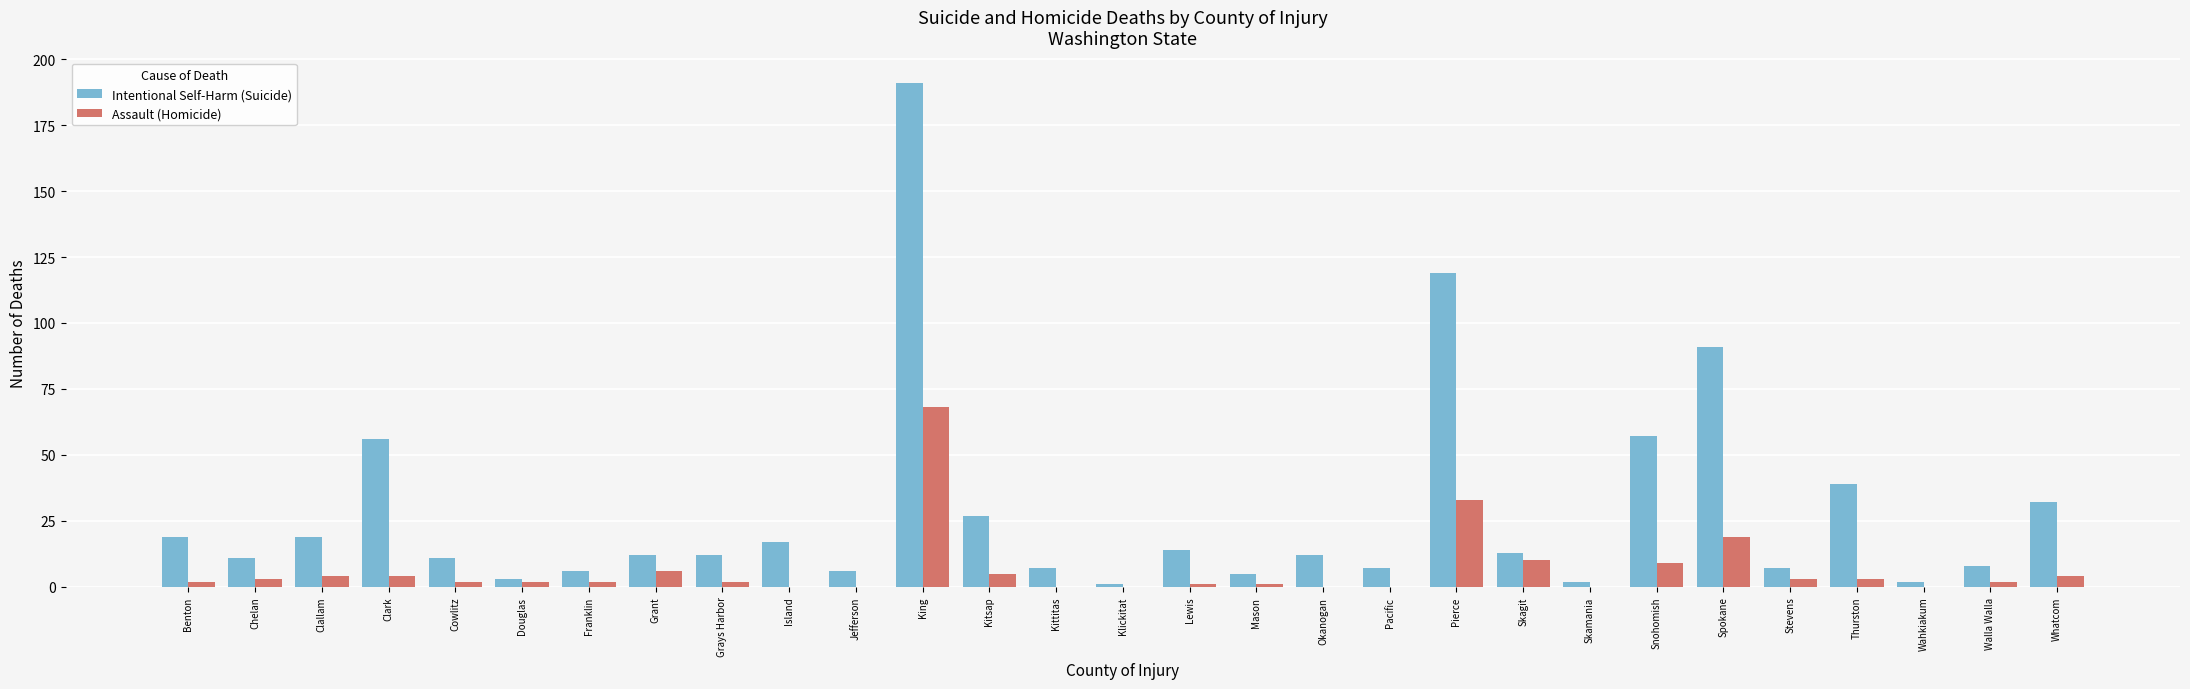

Reading left to right, list all the values displayed in this chart.

Intentional Self-Harm (Suicide): 19	11	19	56	11	3	6	12	12	17	6	191	27	7	1	14	5	12	7	119	13	2	57	91	7	39	2	8	32
Assault (Homicide): 2	3	4	4	2	2	2	6	2	0	0	68	5	0	0	1	1	0	0	33	10	0	9	19	3	3	0	2	4